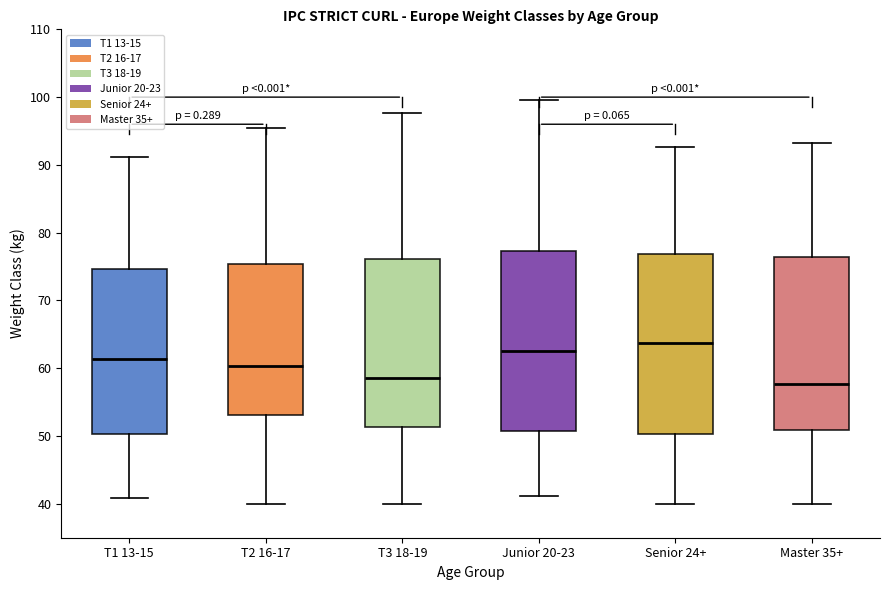

Where does the upper whisker of the box for T1 13-15 end on the y-axis? The values are not printed on the chart, so give them approximately, as read against the axis.

91